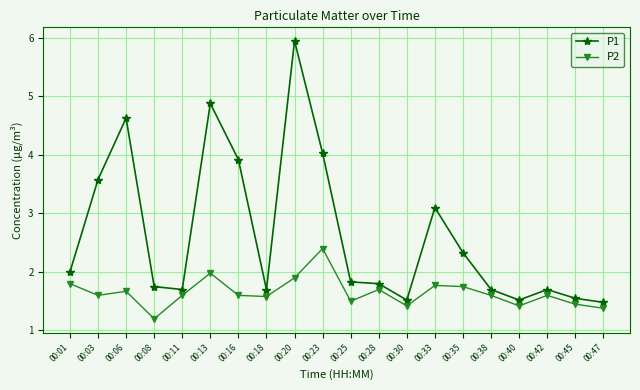

Which series changed the most between 00:30 and 00:33?

P1